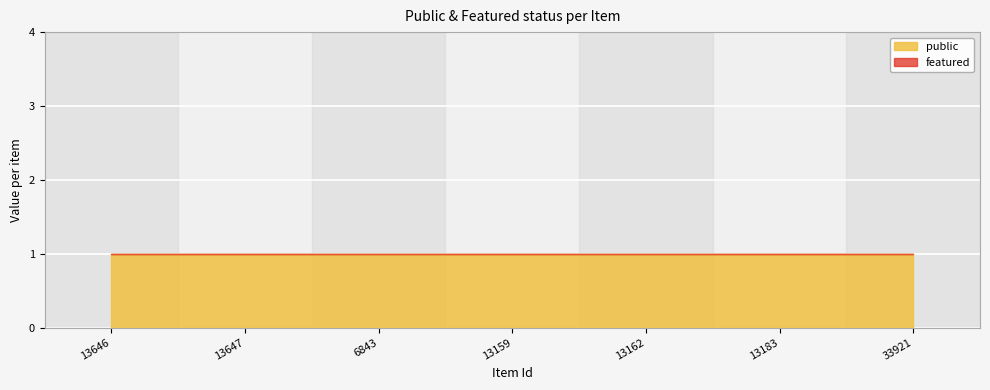

Reading left to right, what are all the values shown in this chart?

public: 1	1	1	1	1	1	1
featured: 0	0	0	0	0	0	0